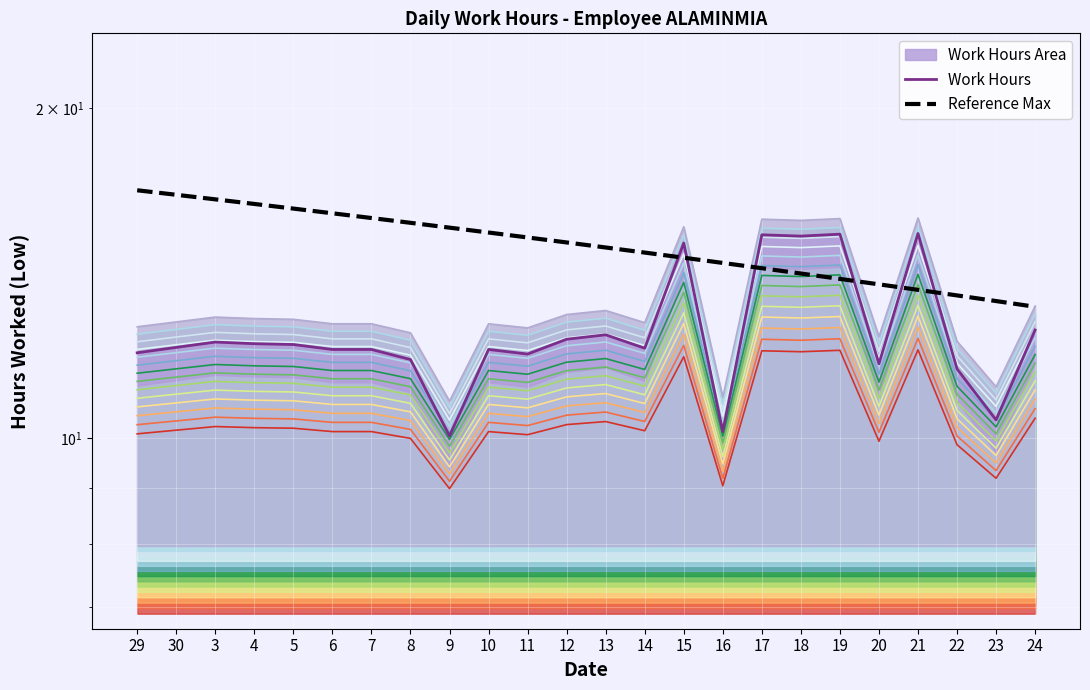

Rank the series by their average value, from highest to lowest.

Reference Max, Work Hours